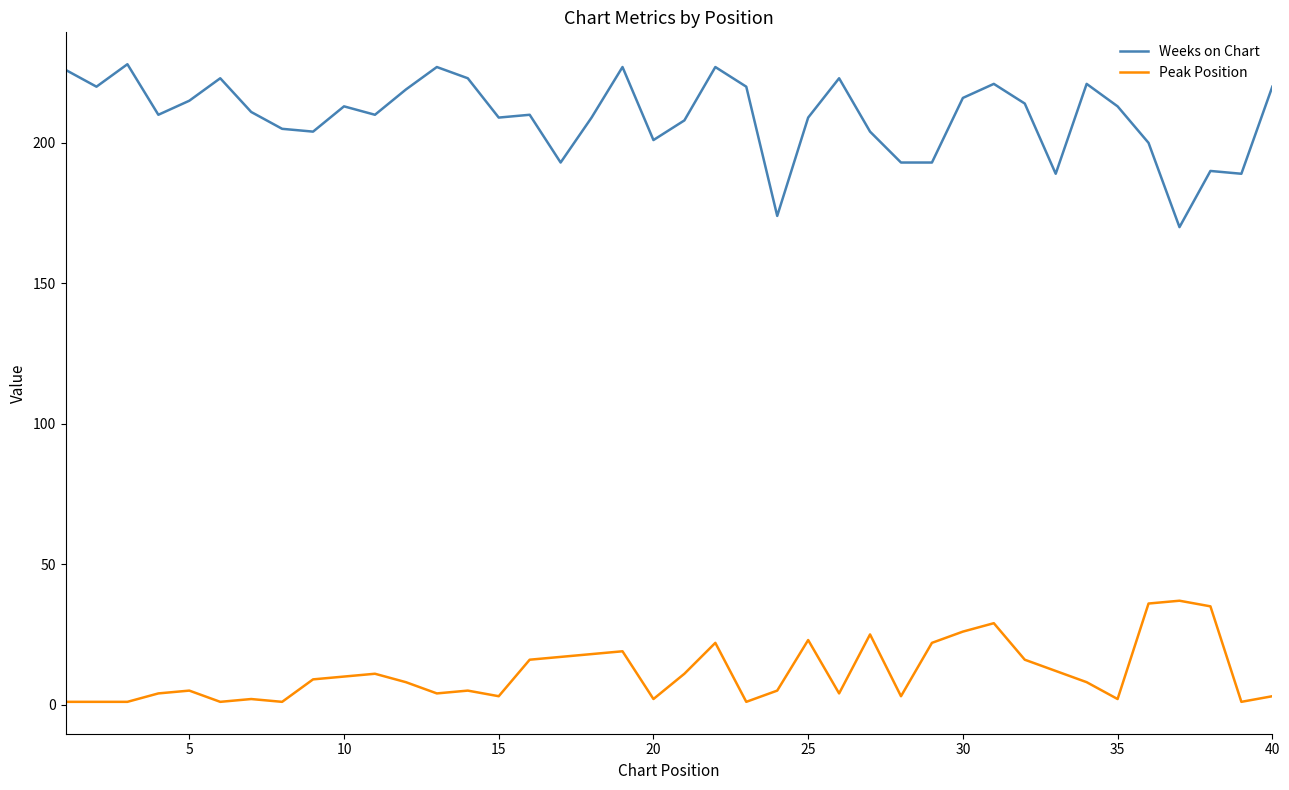

Which series has the largest range (max minus min)?

Weeks on Chart